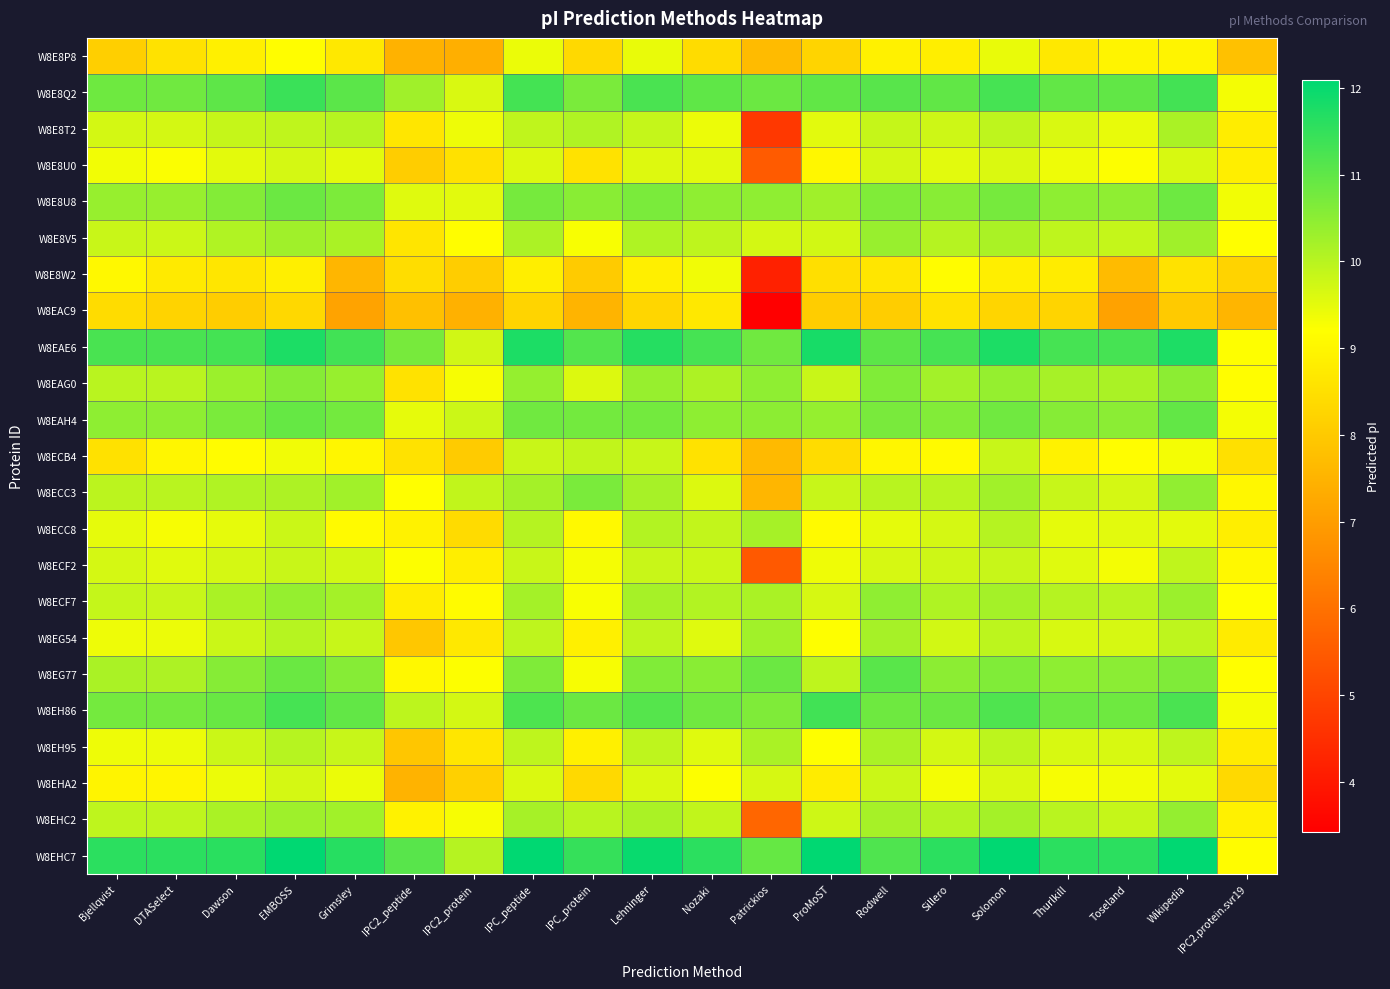

How many data points does each series have?

20